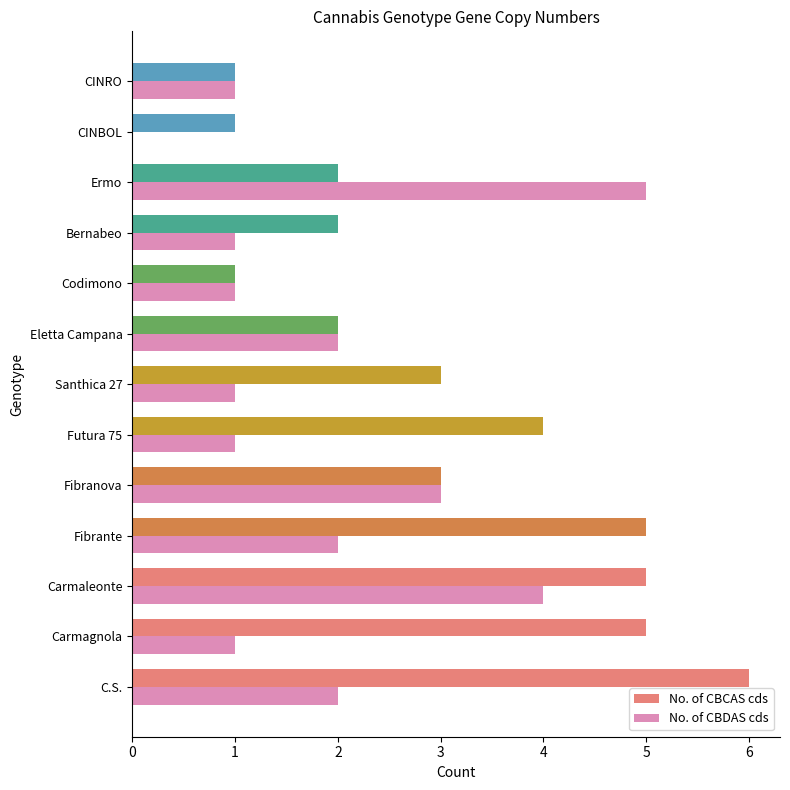

What is the average value of the No. of CBDAS cds series?

2